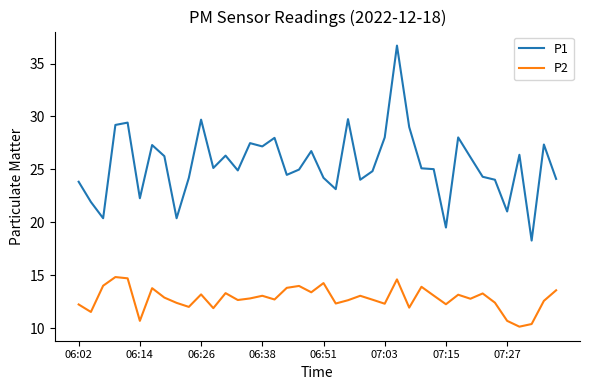

True or false: P2 and P1 intersect in this chart.

False